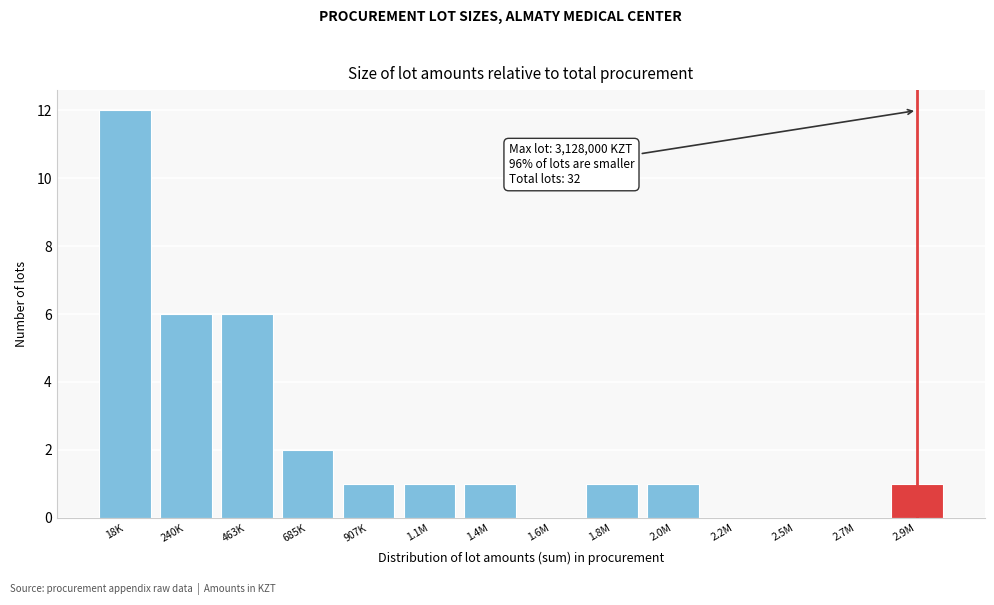

Reading right to left, list all the values displayed in this chart.

2.9M=1	2.7M=0	2.5M=0	2.2M=0	2.0M=1	1.8M=1	1.6M=0	1.4M=1	1.1M=1	907K=1	685K=2	463K=6	240K=6	18K=12